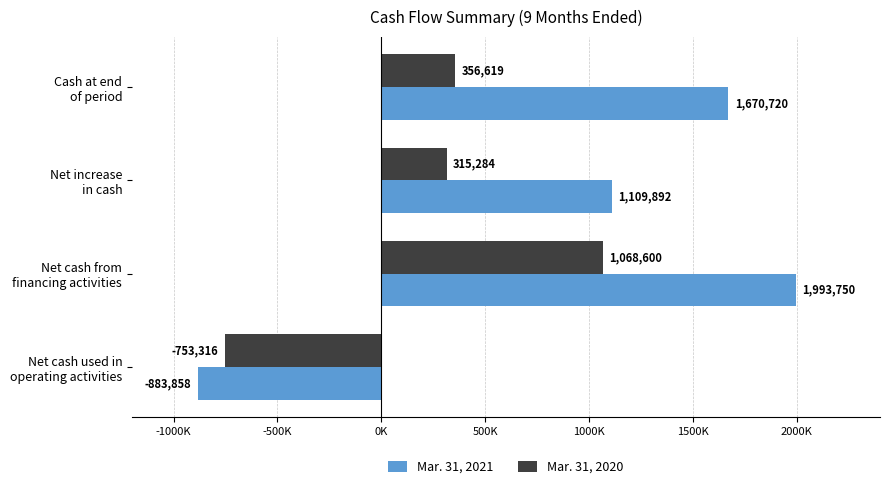

At which label is Mar. 31, 2020 closest to 157642?

Net increase
in cash